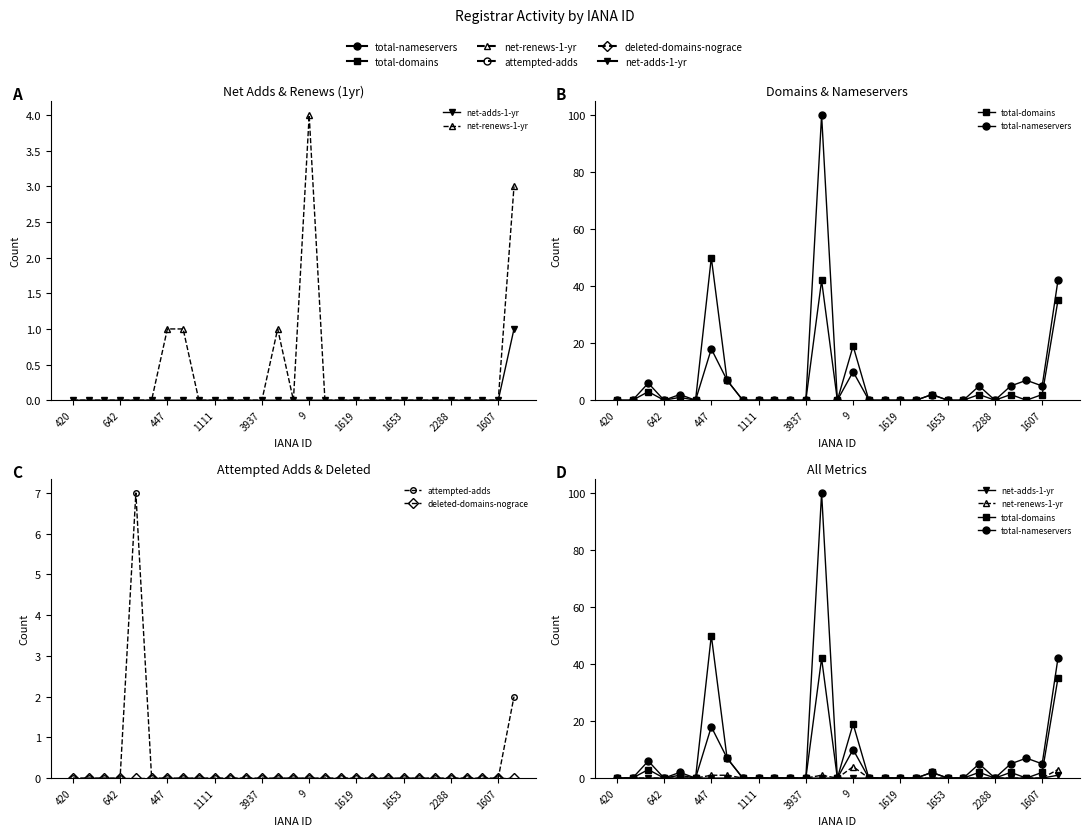

Reading left to right, transcribe all the data shown in this chart.

net-adds-1-yr: 0	0	0	0	0	0	0	0	0	0	0	0	0	0	0	0	0	0	0	0	0	0	0	0	0	0	0	0	1
net-renews-1-yr: 0	0	0	0	0	0	1	1	0	0	0	0	0	1	0	4	0	0	0	0	0	0	0	0	0	0	0	0	3
total-domains: 0	0	3	0	1	0	50	7	0	0	0	0	0	42	0	19	0	0	0	0	2	0	0	2	0	2	0	2	35
total-nameservers: 0	0	6	0	2	0	18	7	0	0	0	0	0	100	0	10	0	0	0	0	2	0	0	5	0	5	7	5	42
attempted-adds: 0	0	0	0	7	0	0	0	0	0	0	0	0	0	0	0	0	0	0	0	0	0	0	0	0	0	0	0	2
deleted-domains-nograce: 0	0	0	0	0	0	0	0	0	0	0	0	0	0	0	0	0	0	0	0	0	0	0	0	0	0	0	0	0